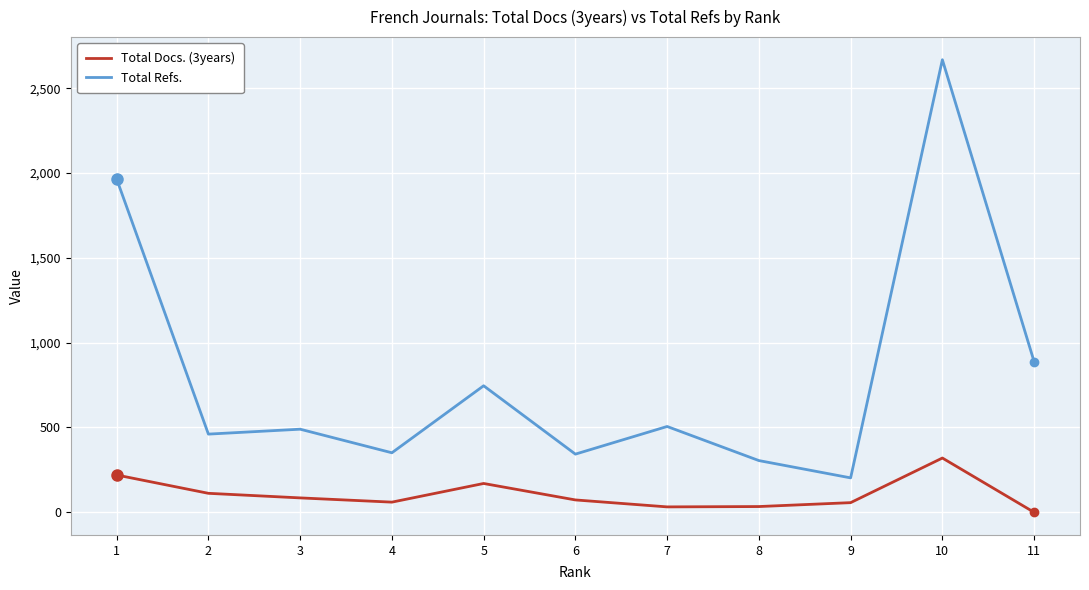

True or false: Total Refs. and Total Docs. (3years) cross at least once.

False